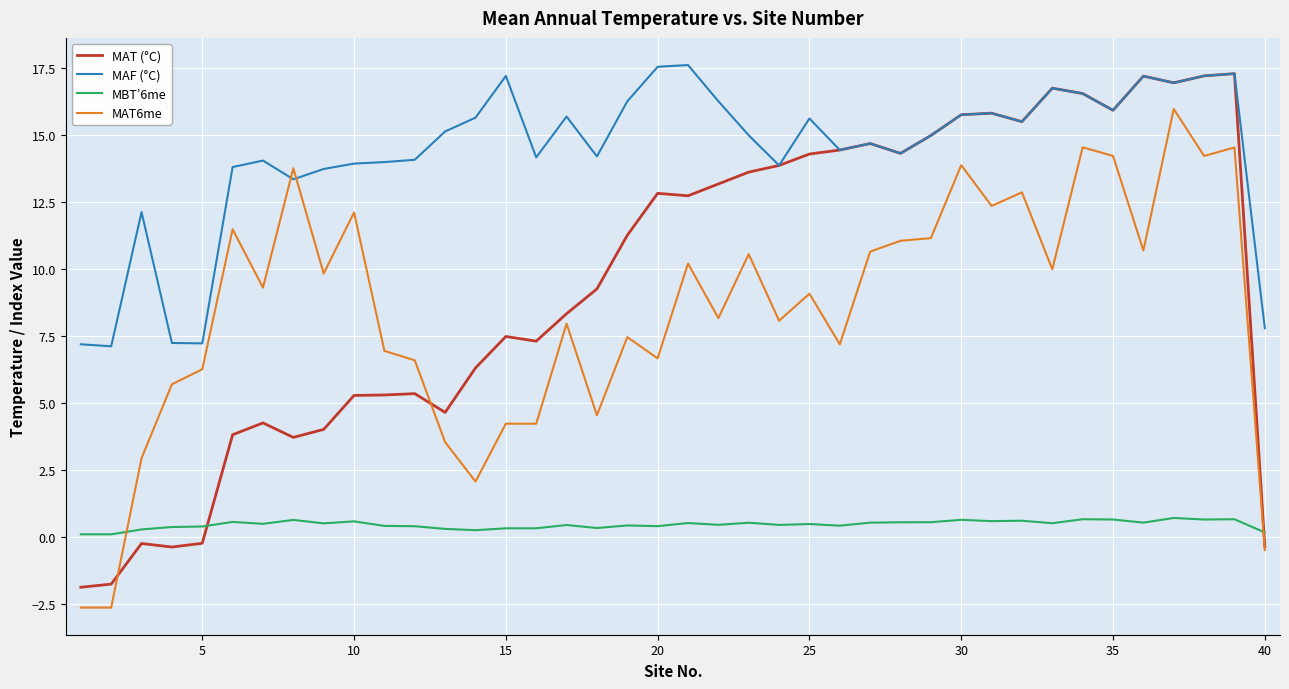

Which series has the largest total across all categories?

MAF (°C)